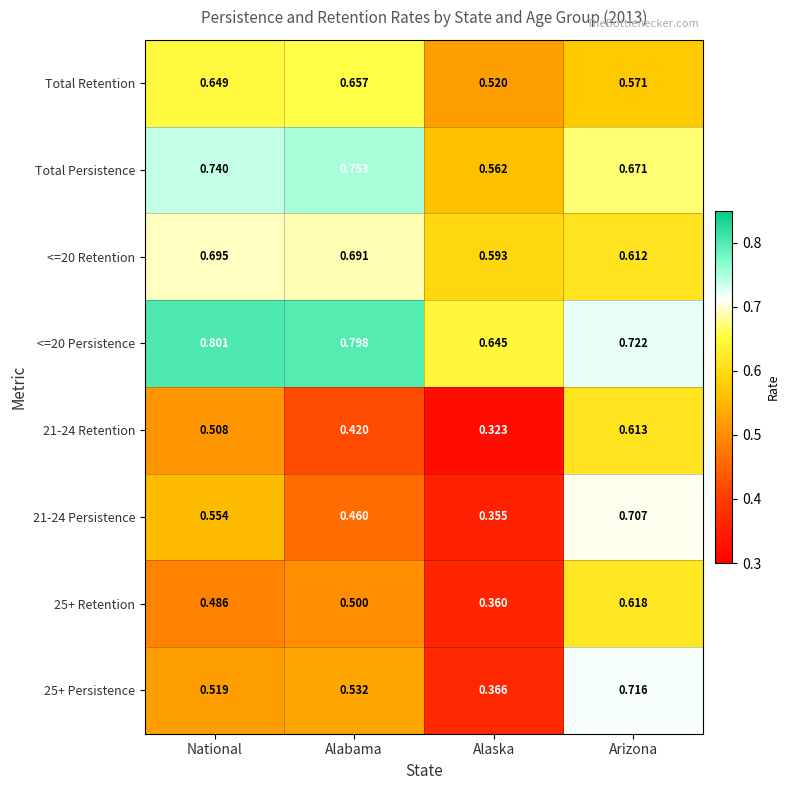

Is the value of 25+ Persistence at Alaska greater than the value of 25+ Retention at Alaska?

Yes